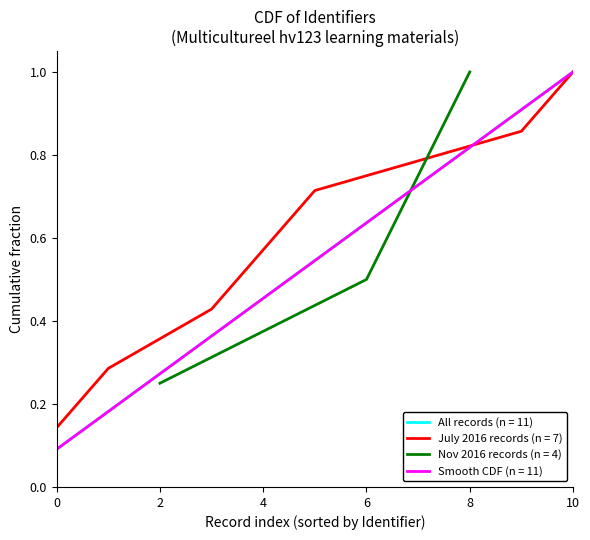

What is the highest value of the All records (n = 11) series?

1.0